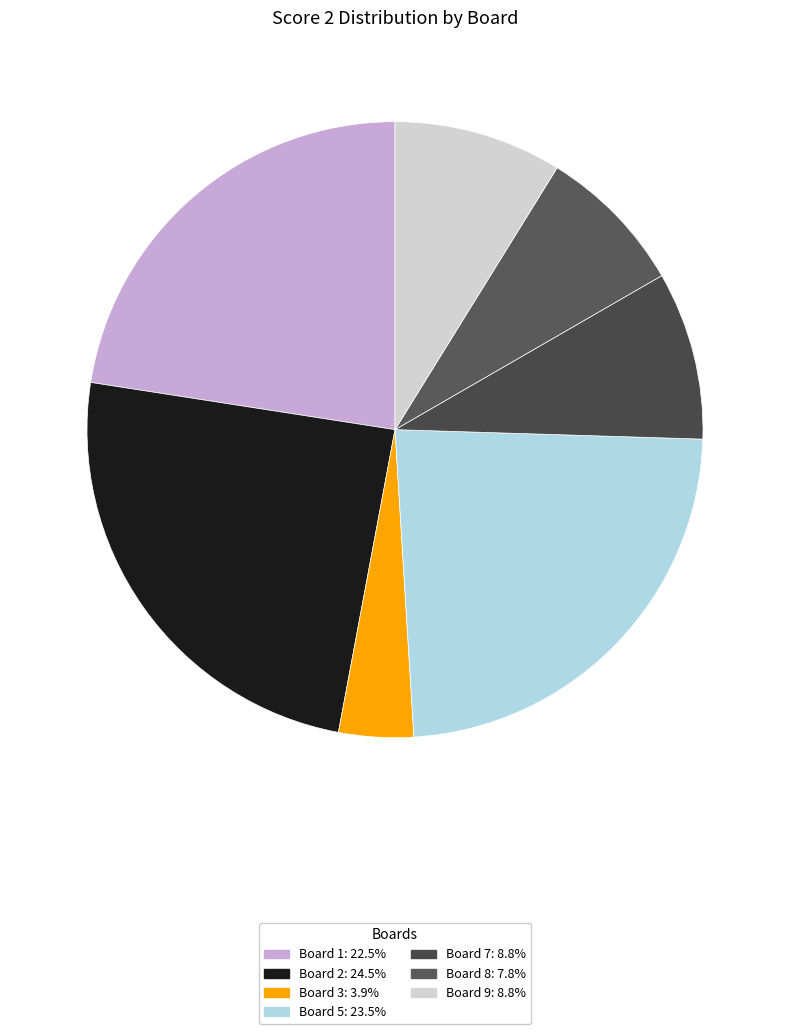

How many segments does this pie chart have?

7